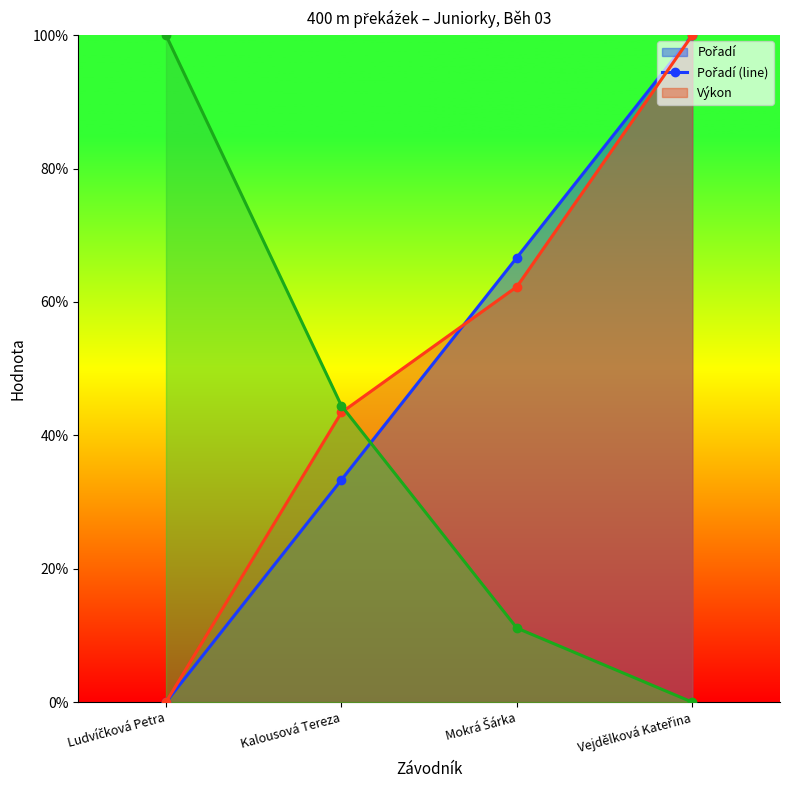

Reading right to left, what are all the values shown in this chart?

Pořadí (line): 100.0	66.7	33.3	0.0
Výkon (line): 100.0	62.3	43.4	0.0
Body (line): 0.0	11.1	44.4	100.0